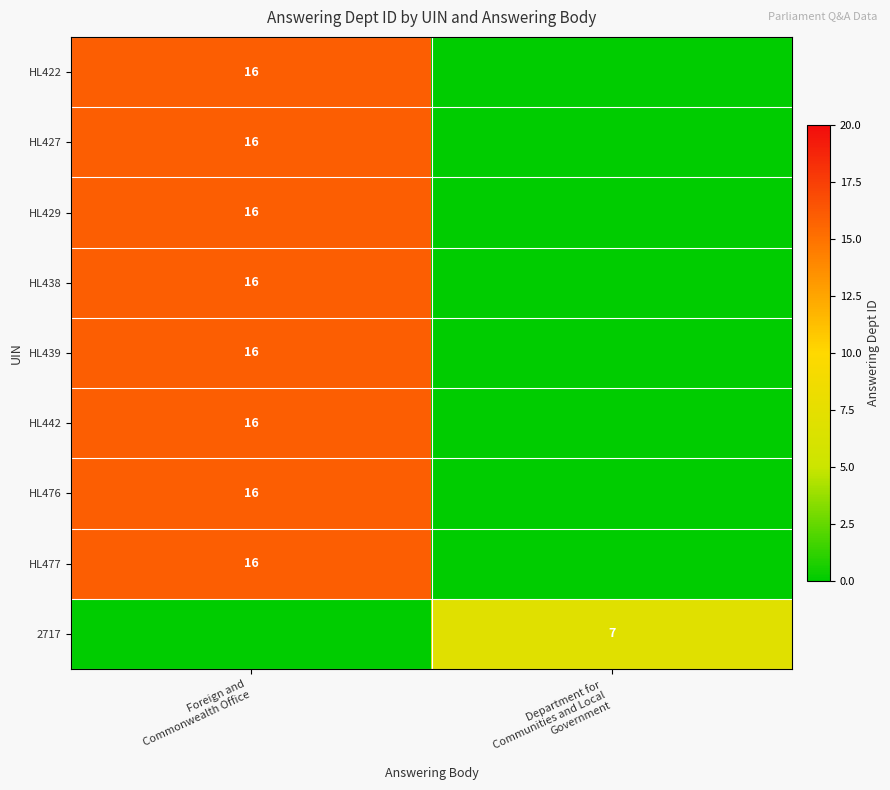

The value of HL439 at Foreign and Commonwealth Office is 16. True or false?

True